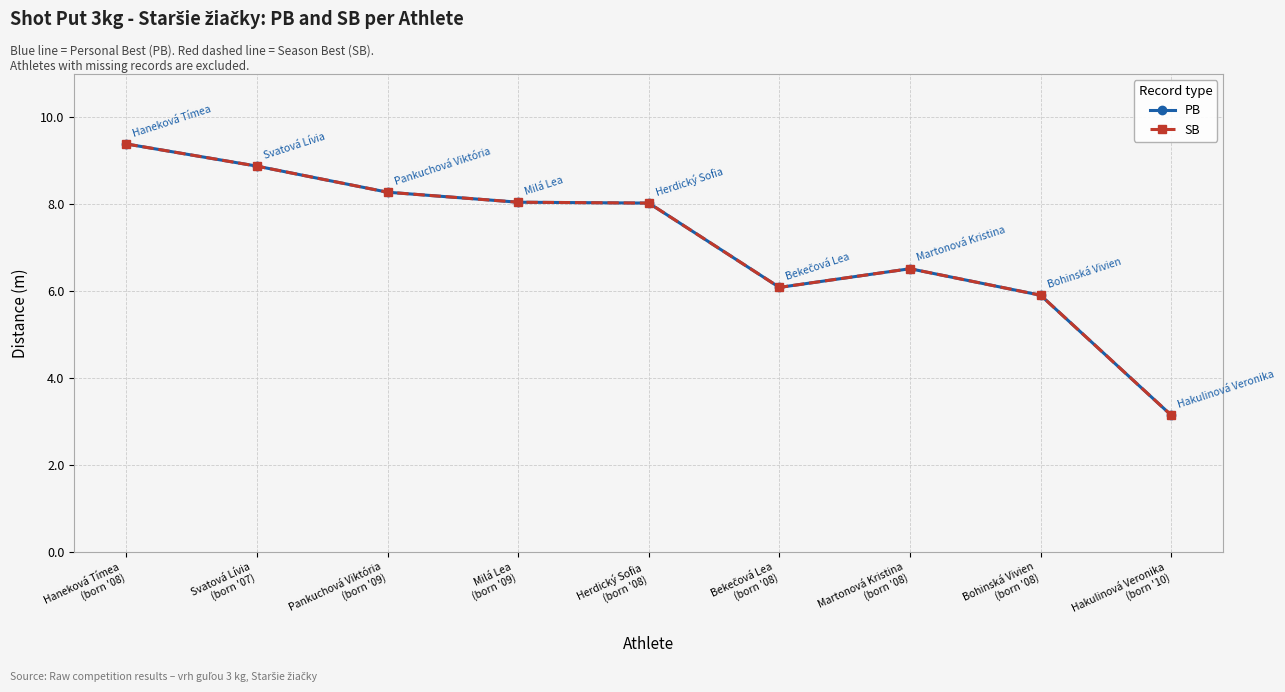

Which series changed the most between Svatová Lívia
(born '07) and Martonová Kristina
(born '08)?

PB